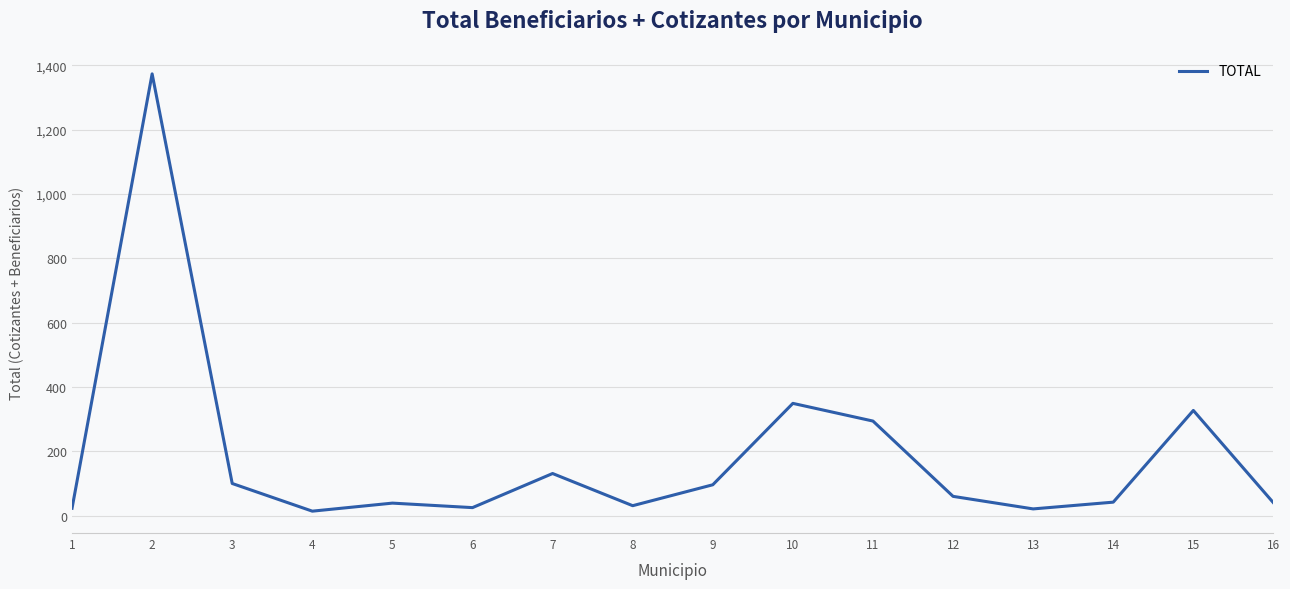

What is the maximum value shown in the chart?

1373